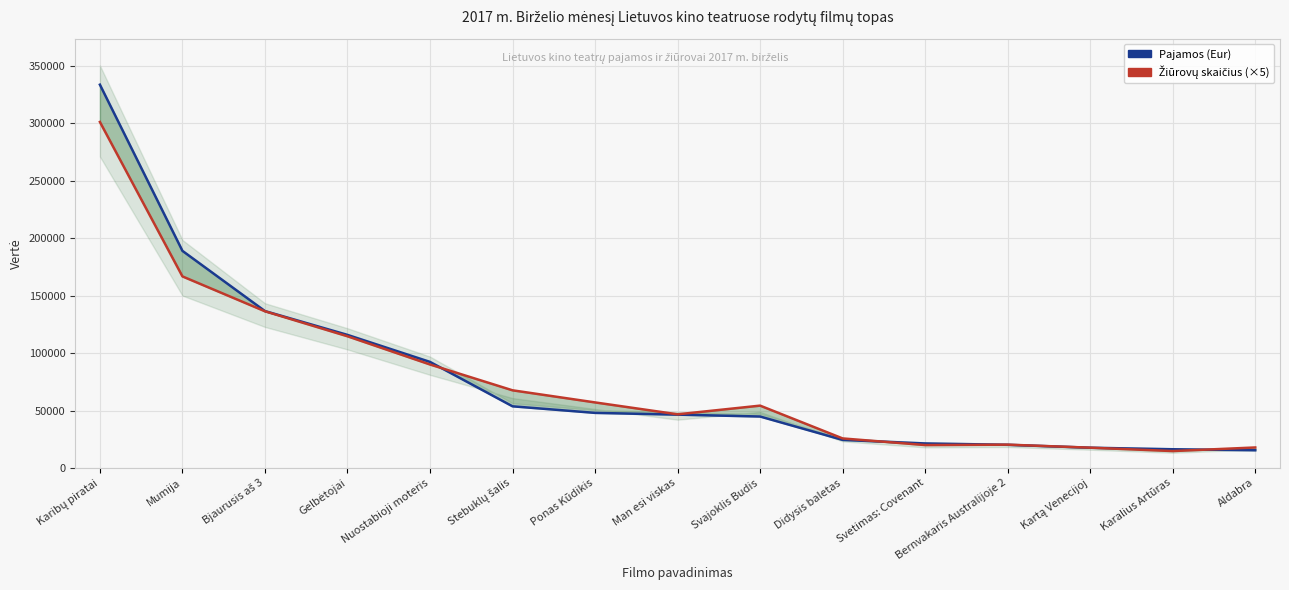

What value does the Pajamos (Eur) series have at Stebuklų šalis?

53692.0